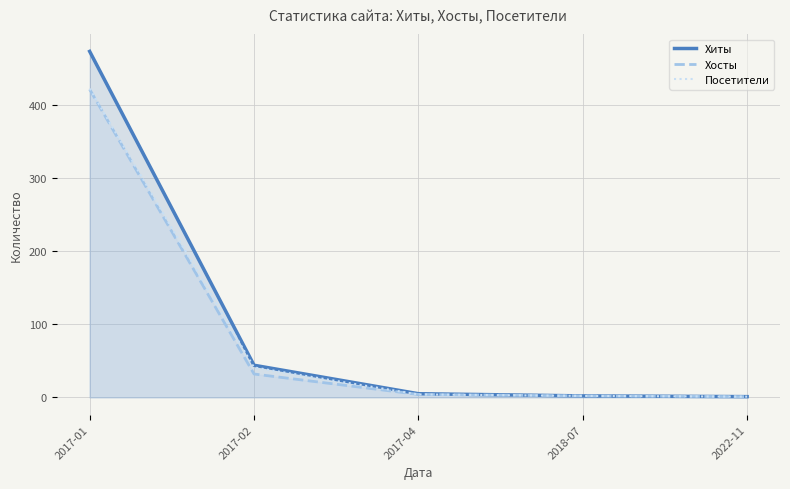

How many lines are shown in the chart?

3